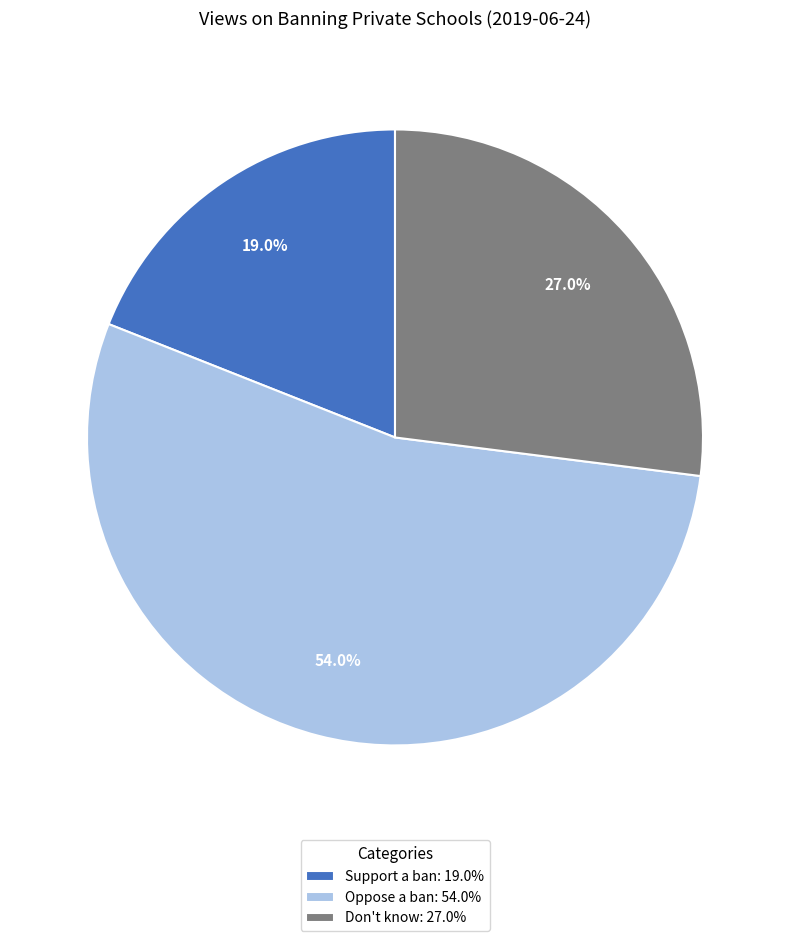

What percentage do Support a ban and Don't know together represent?

46.0%